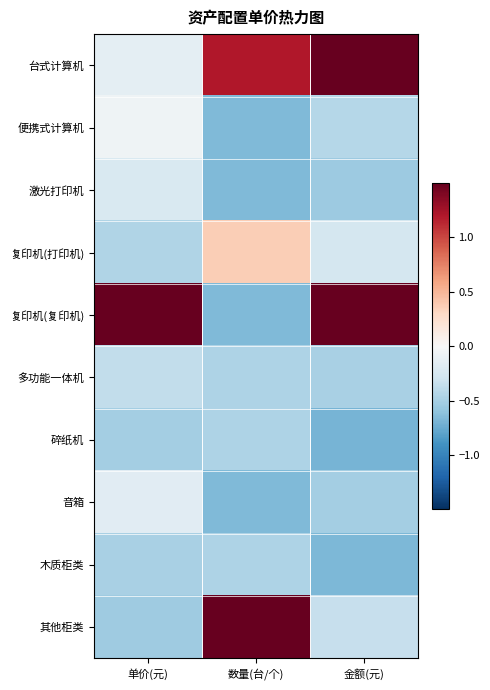

Reading left to right, extract all data points from this chart.

台式计算机: 单价(元)=-0.2	数量(台/个)=1.2	金额(元)=2.2
便携式计算机: 单价(元)=-0.1	数量(台/个)=-0.7	金额(元)=-0.4
激光打印机: 单价(元)=-0.2	数量(台/个)=-0.7	金额(元)=-0.5
复印机(打印机): 单价(元)=-0.5	数量(台/个)=0.4	金额(元)=-0.3
复印机(复印机): 单价(元)=3.0	数量(台/个)=-0.7	金额(元)=1.7
多功能一体机: 单价(元)=-0.4	数量(台/个)=-0.5	金额(元)=-0.5
碎纸机: 单价(元)=-0.5	数量(台/个)=-0.5	金额(元)=-0.7
音箱: 单价(元)=-0.2	数量(台/个)=-0.7	金额(元)=-0.5
木质柜类: 单价(元)=-0.5	数量(台/个)=-0.5	金额(元)=-0.7
其他柜类: 单价(元)=-0.5	数量(台/个)=2.5	金额(元)=-0.3